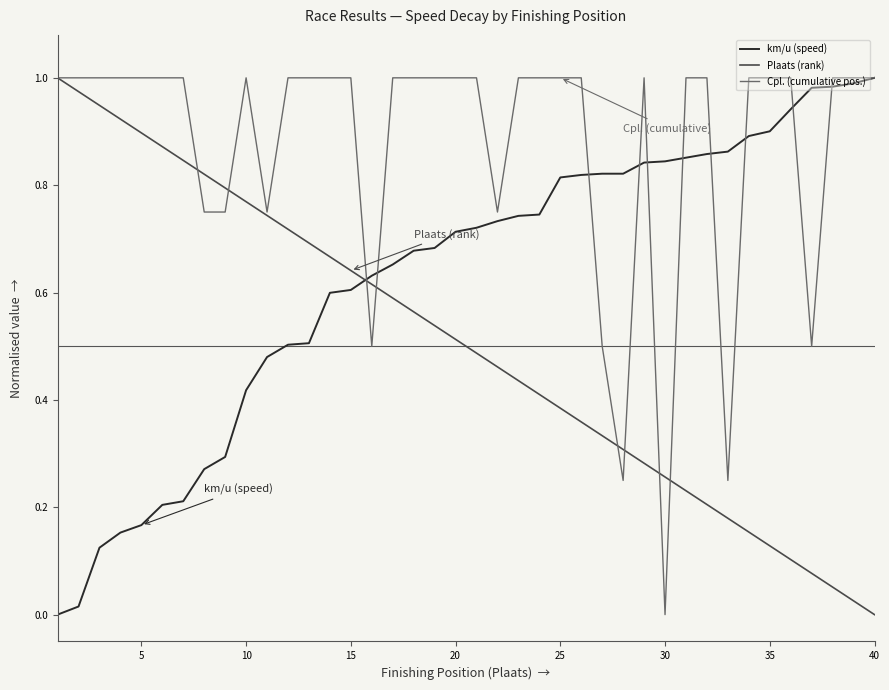

How many times do Plaats (rank) and km/u (speed) cross each other?

1